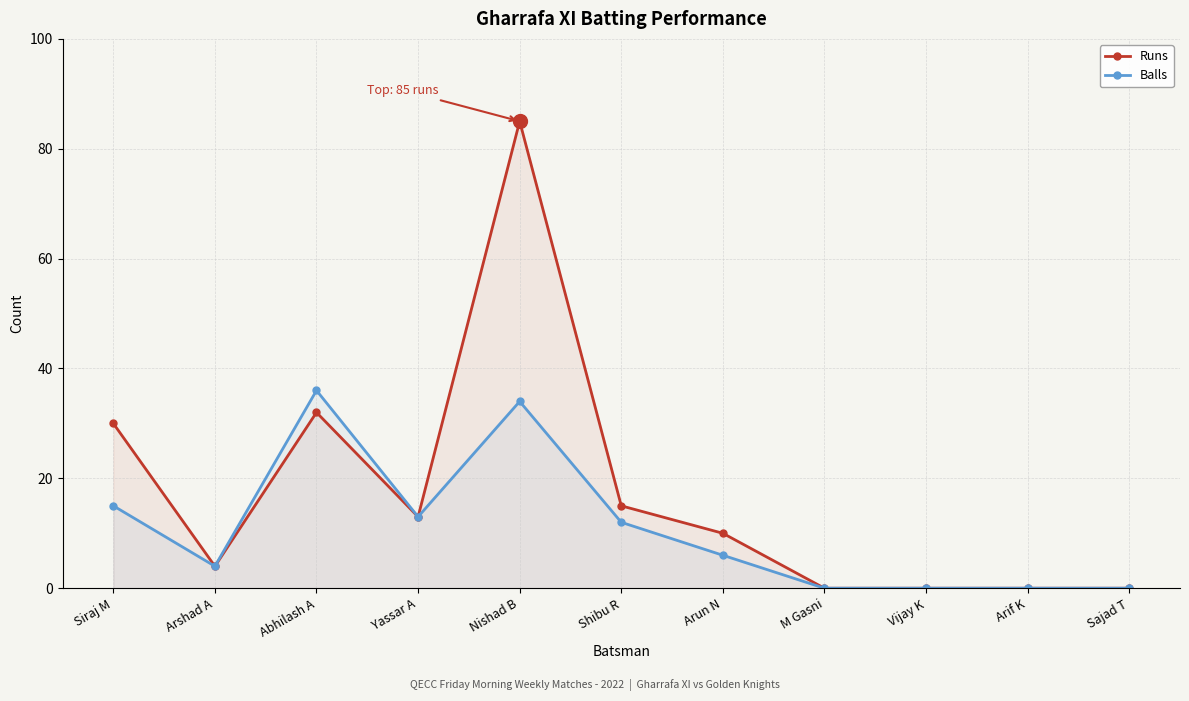

Rank the series by their average value, from highest to lowest.

Runs, Balls